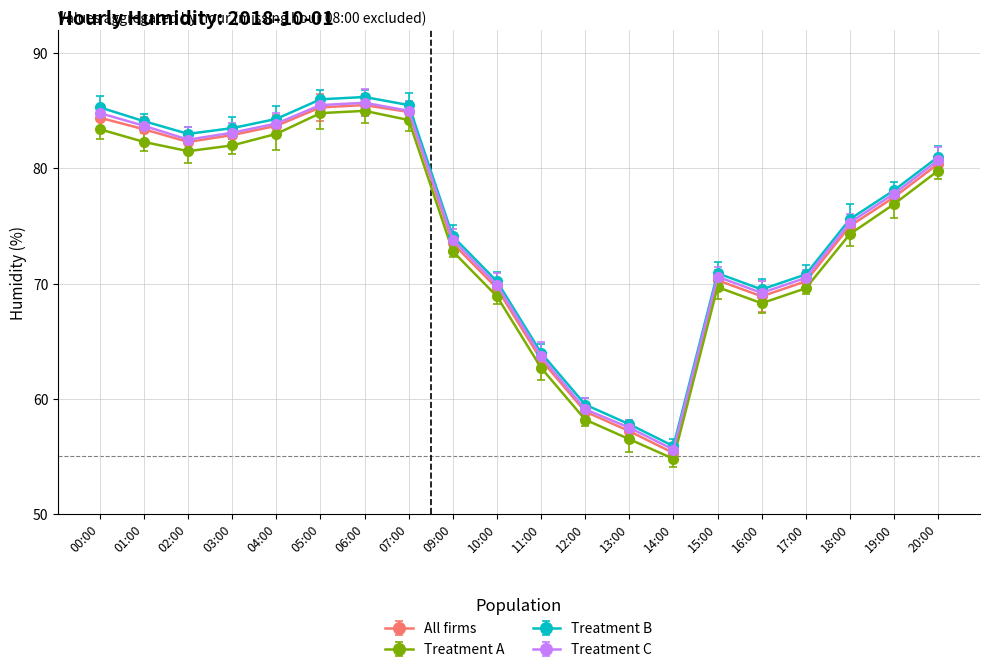

At which category is the sum across all series the highest?

06:00